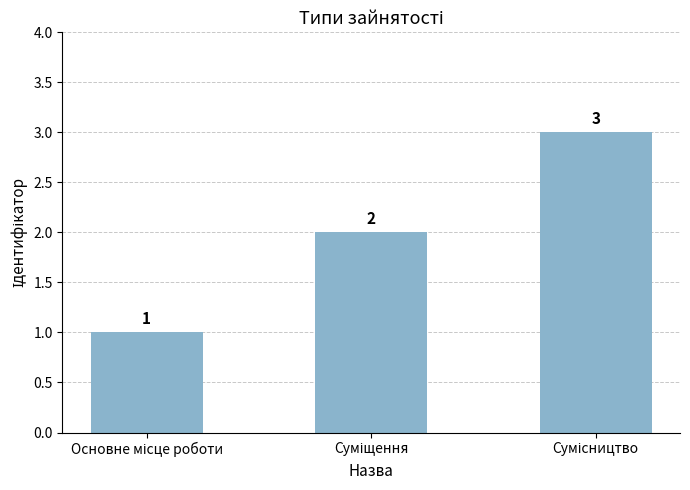

What is the maximum value shown in the chart?

3